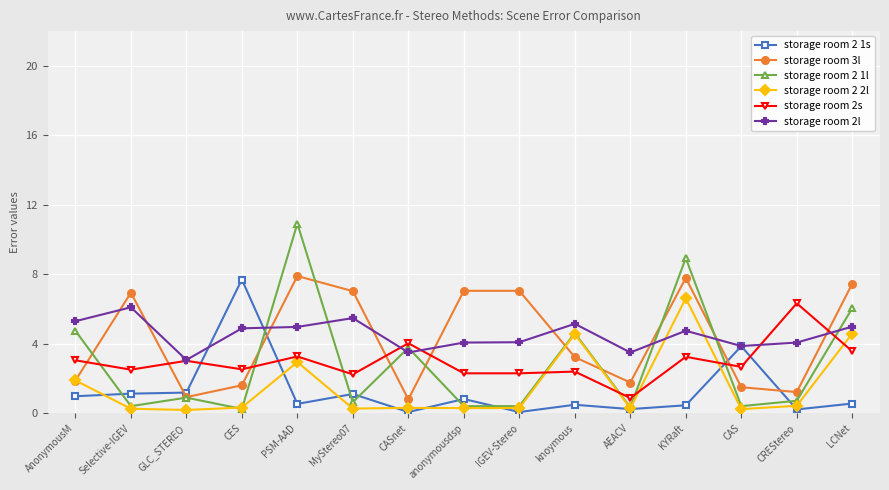

Is it true that storage room 2l equals 5.7 at CREStereo?

False